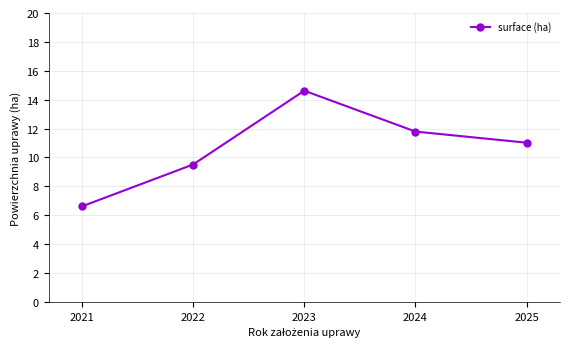

Rank the categories by value from highest to lowest.

2023, 2024, 2025, 2022, 2021